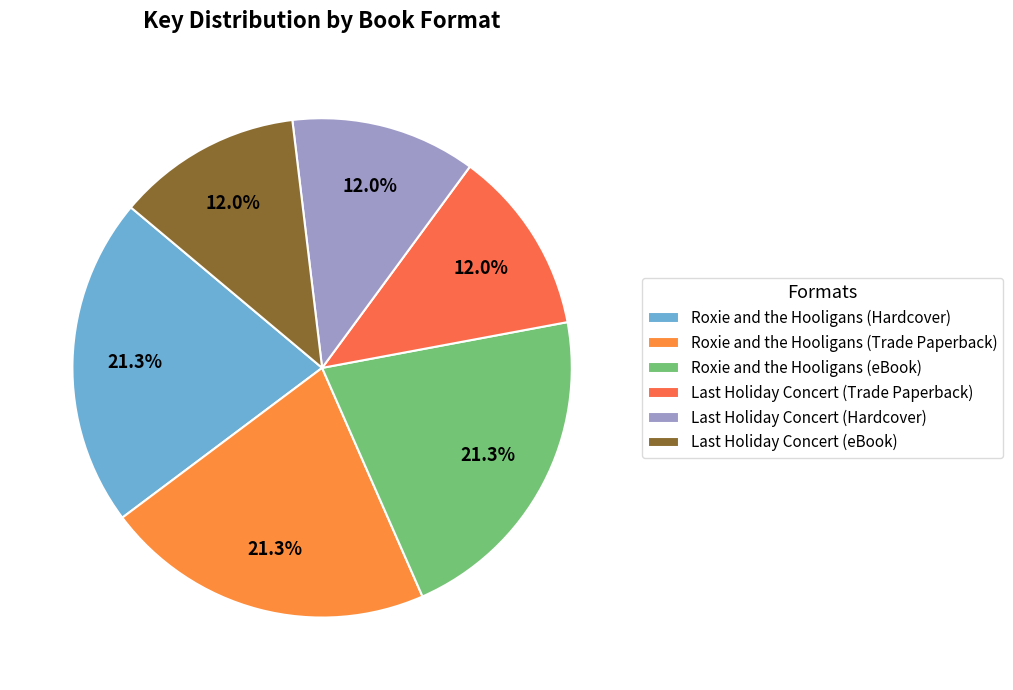

How much of the chart is everything except Roxie and the Hooligans (eBook)?

78.7%